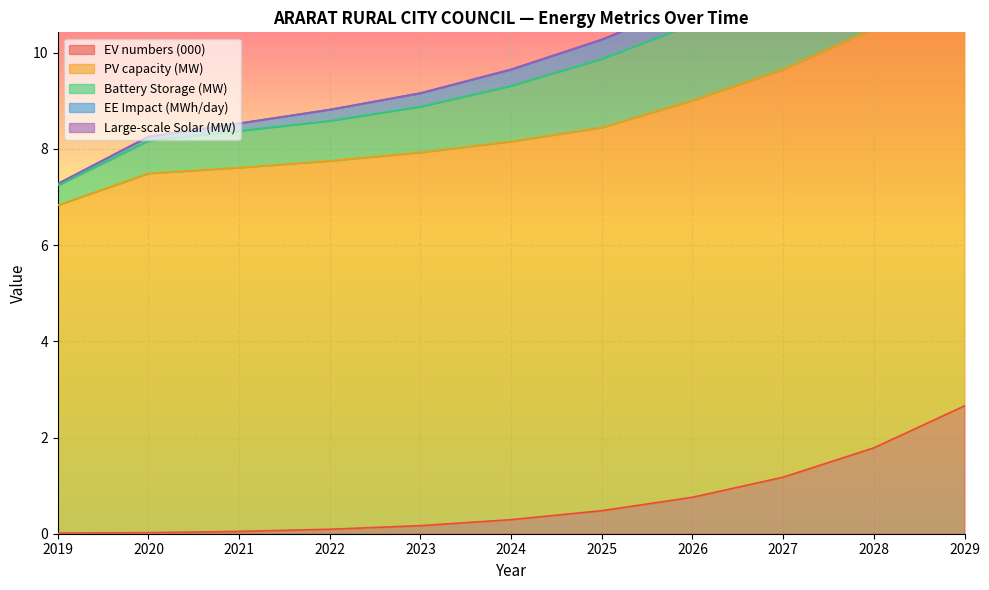

Is it true that EV numbers (000) equals 1.8 at 2028?

True